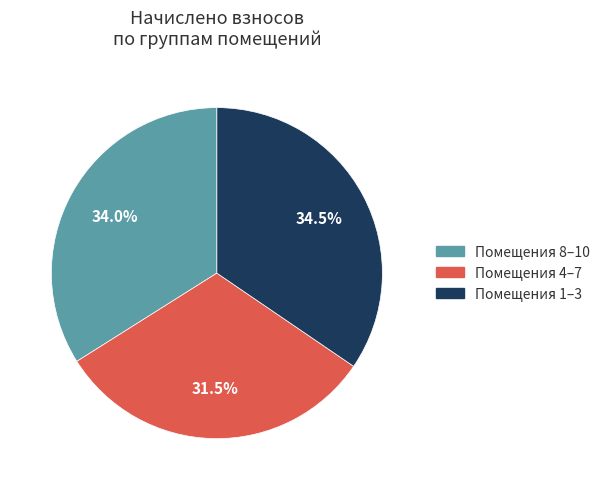

What is the ratio of the value at Помещения 1–3 to the value at Помещения 4–7?

1.1